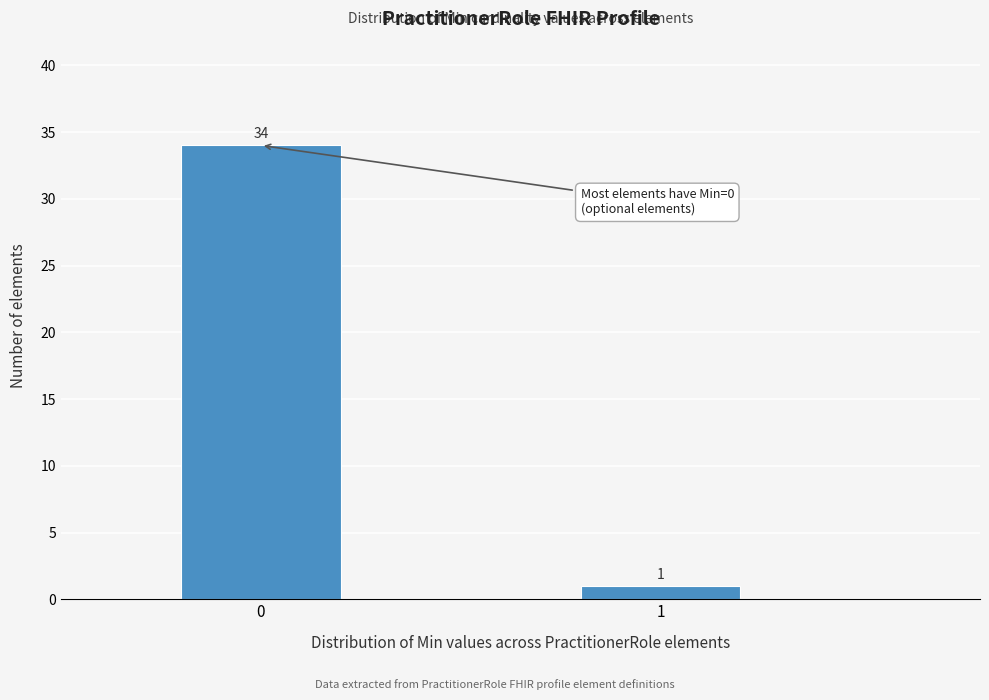

Reading left to right, extract all data points from this chart.

34	1